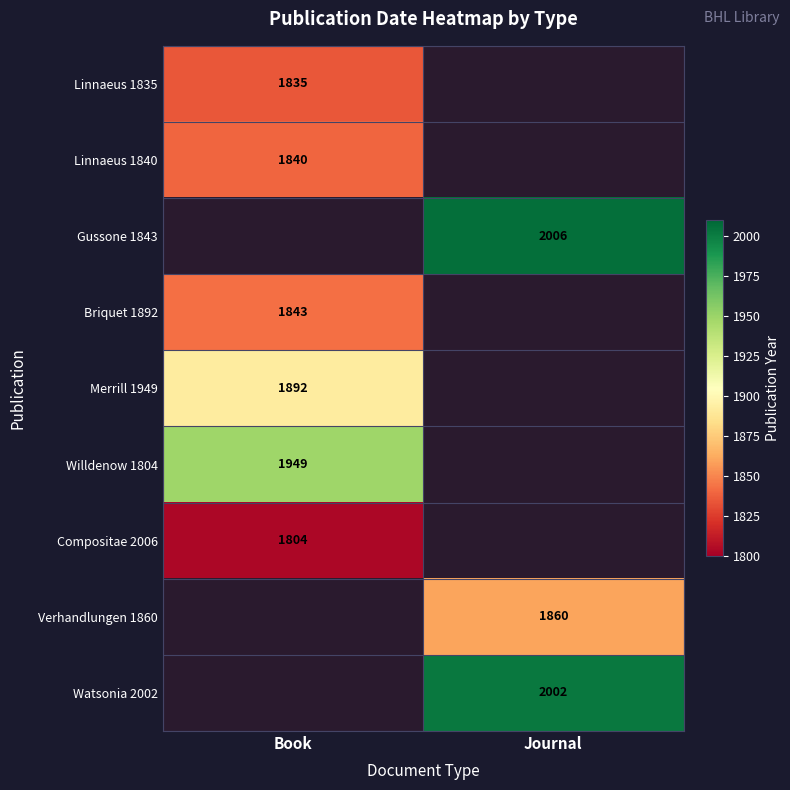

The Linnaeus 1840 series shows 1840 at Book. True or false?

True